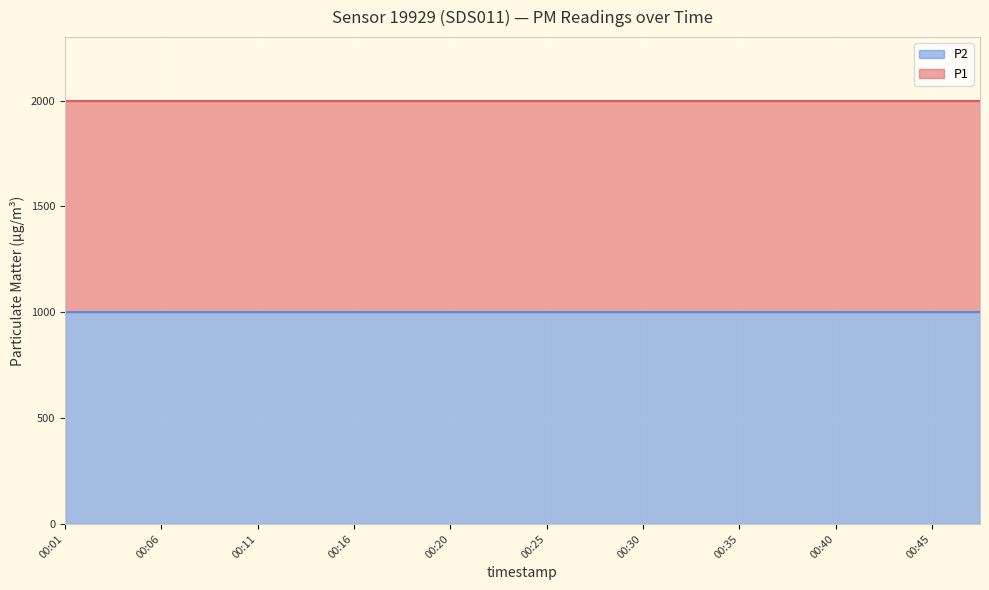

What is the average value of the P2 series?

999.9